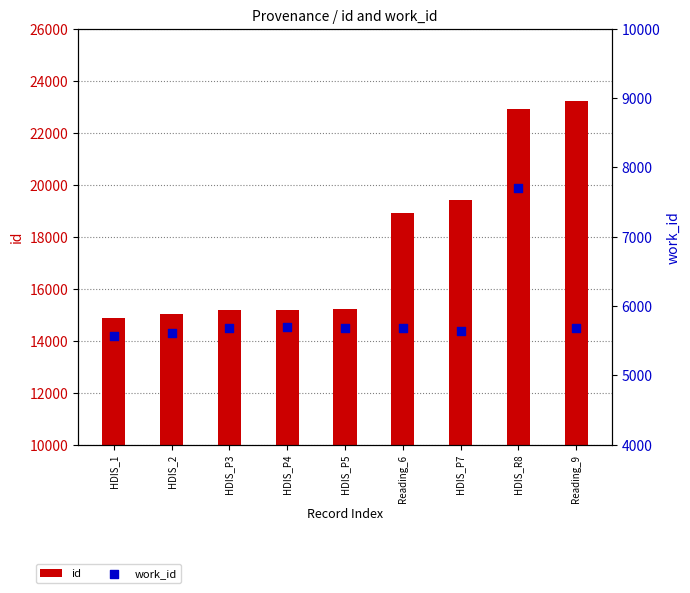

Which series has the widest spread of Y values?

id